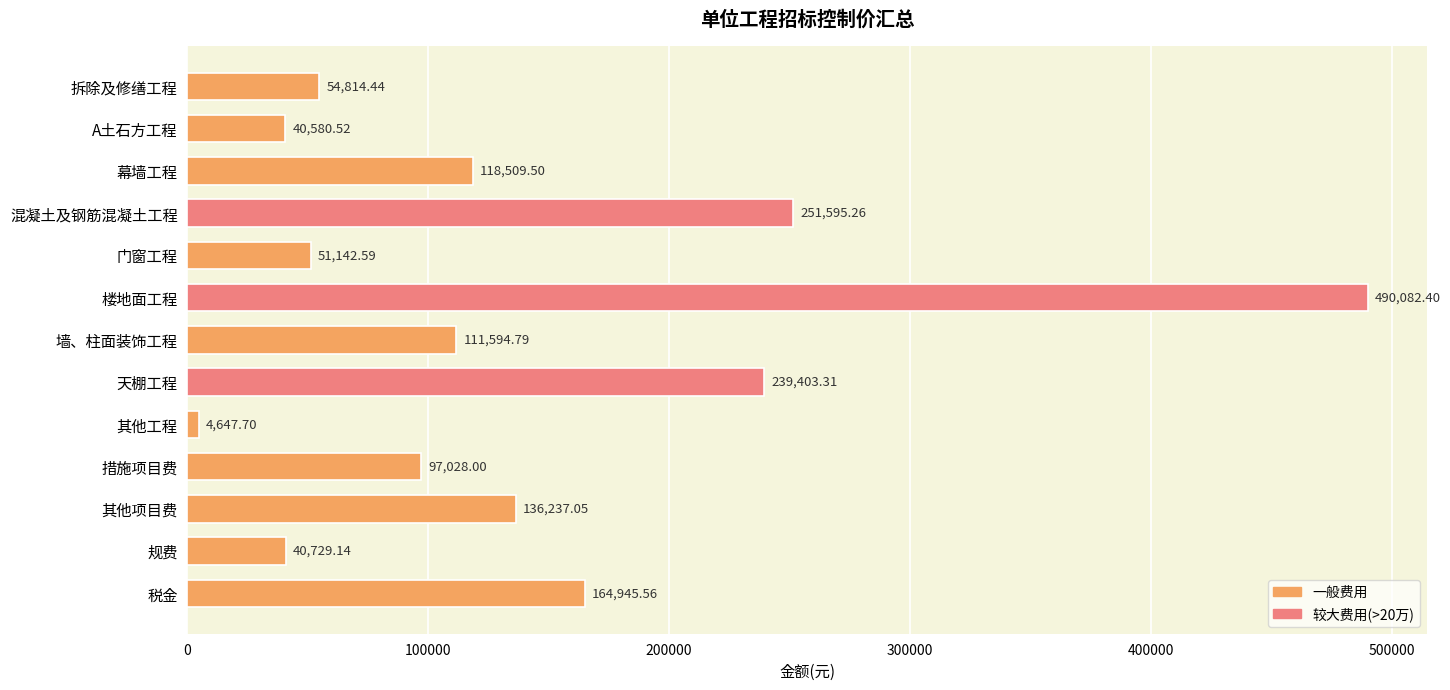

What is the greatest value displayed?

490082.4